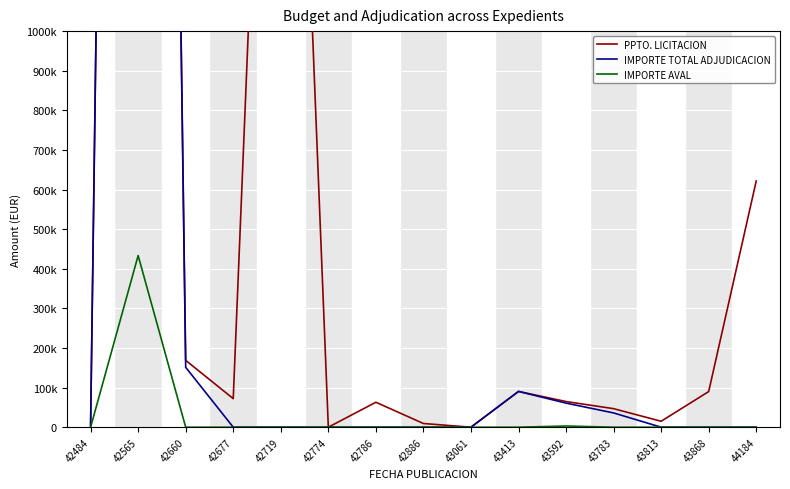

Which series changed the most between 43413 and 44184?

PPTO. LICITACION